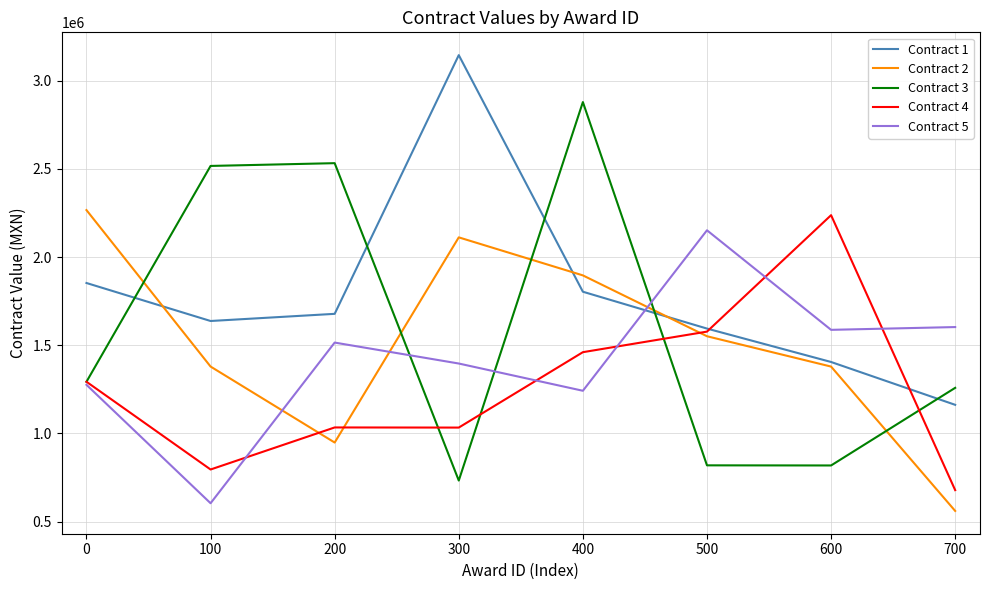

Rank the series at 100 from lowest to highest value.

Contract 5, Contract 4, Contract 2, Contract 1, Contract 3